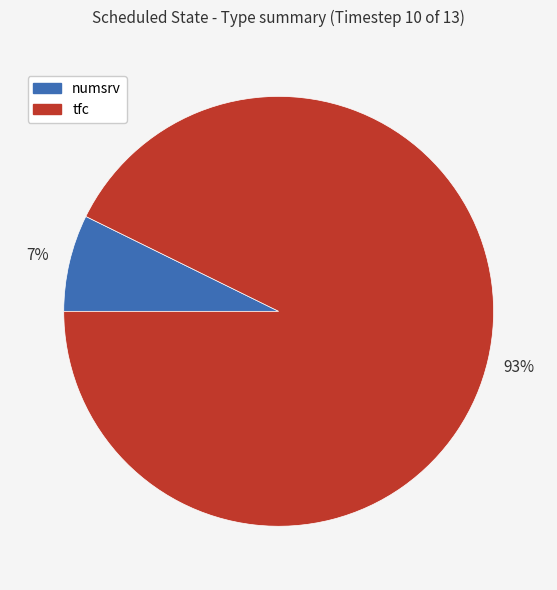

Does any single category account for the majority?

Yes